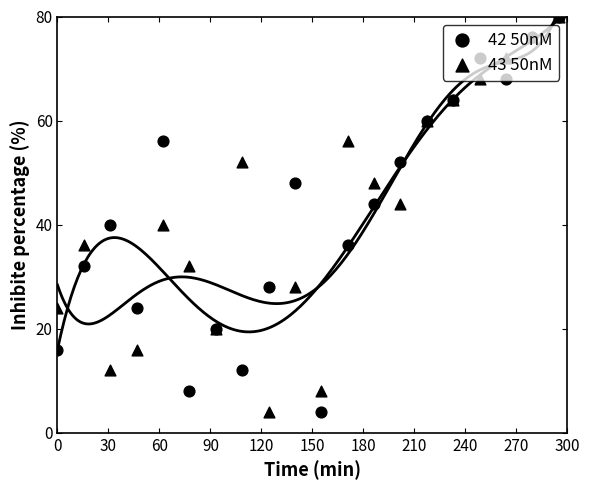

Which series has the largest total across all categories?

42 50nM